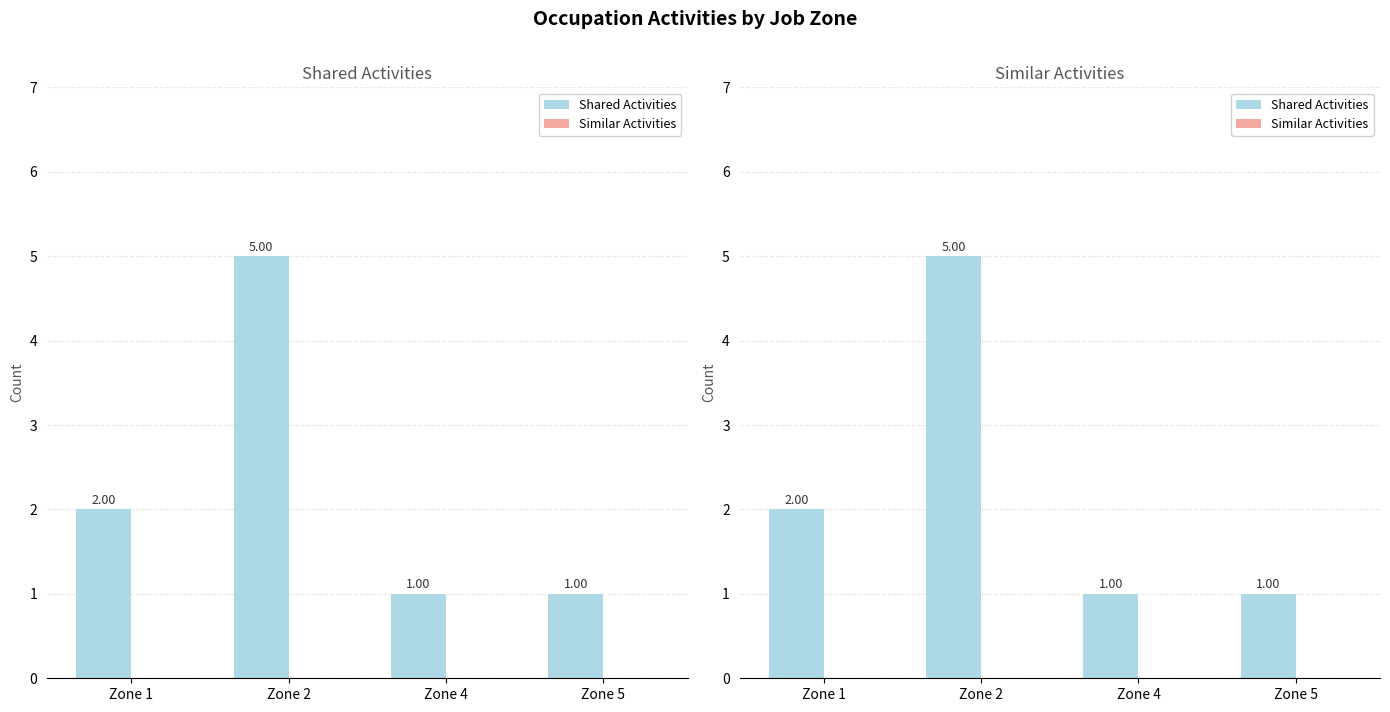

Rank the series at Zone 5 from lowest to highest value.

Similar Activities, Shared Activities